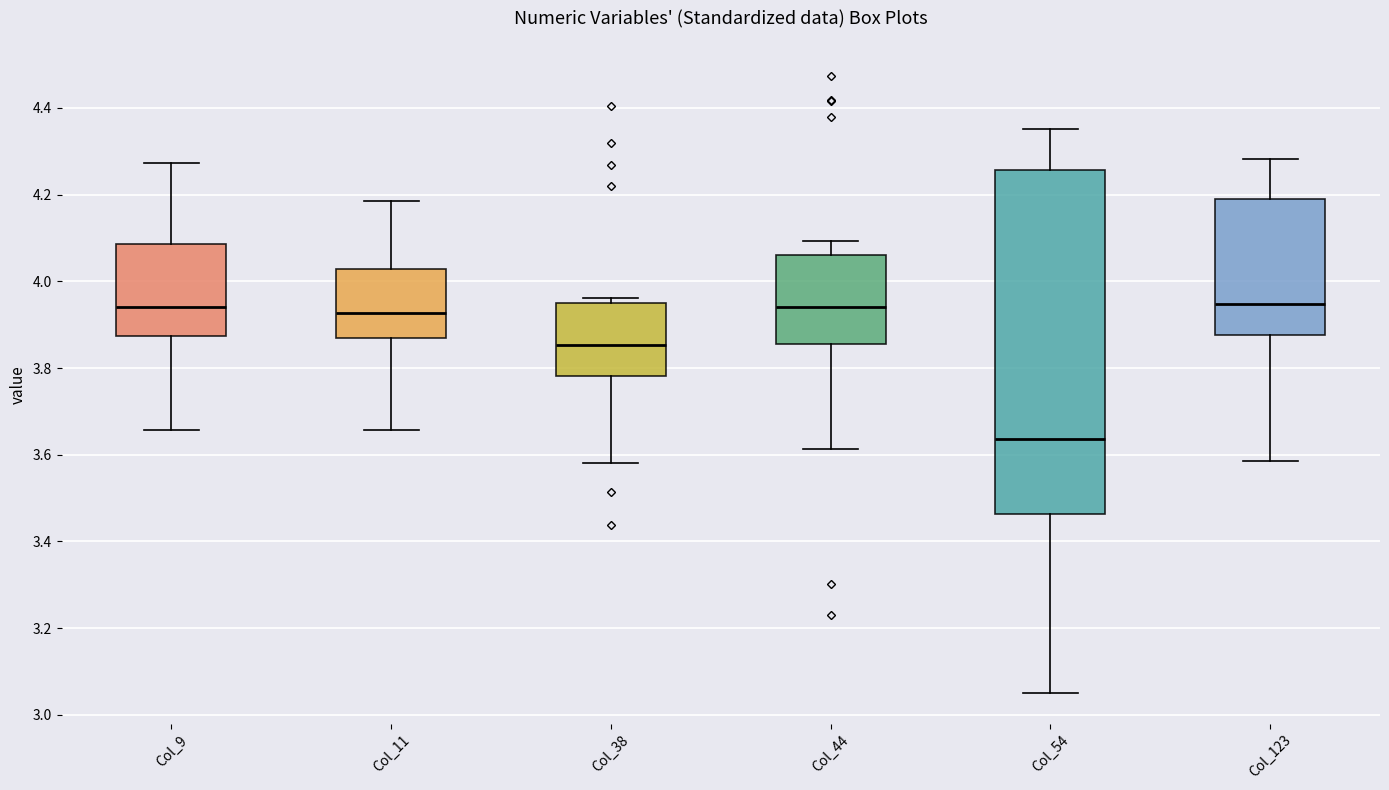

Comparing the boxes themselves (not the whiskers), which one is the tallest?

Col_54